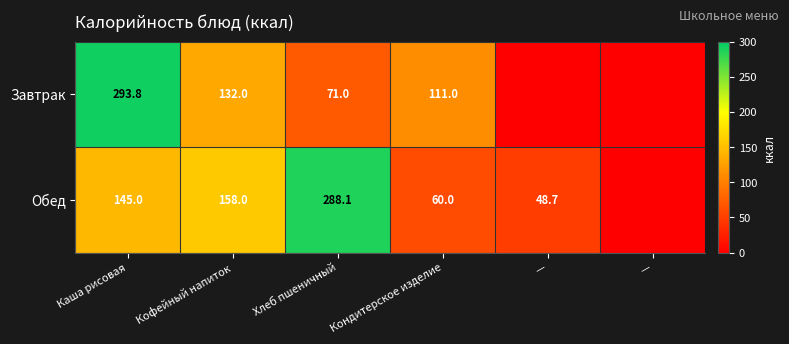

True or false: Обед has a value of 196.8 at Хлеб пшеничный.

False